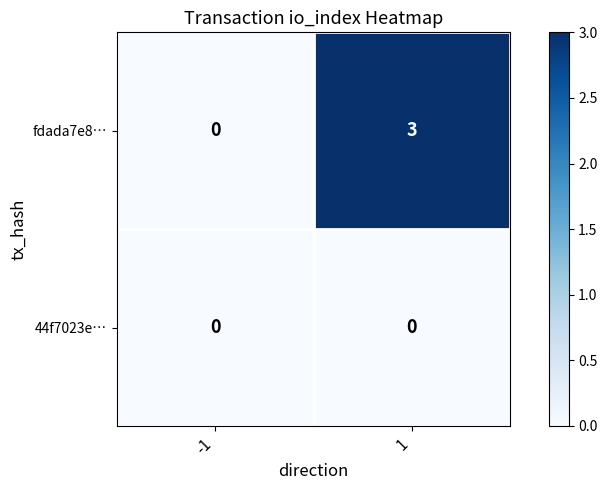

Reading left to right, transcribe all the data shown in this chart.

fdada7e8…: 0	3
44f7023e…: 0	0